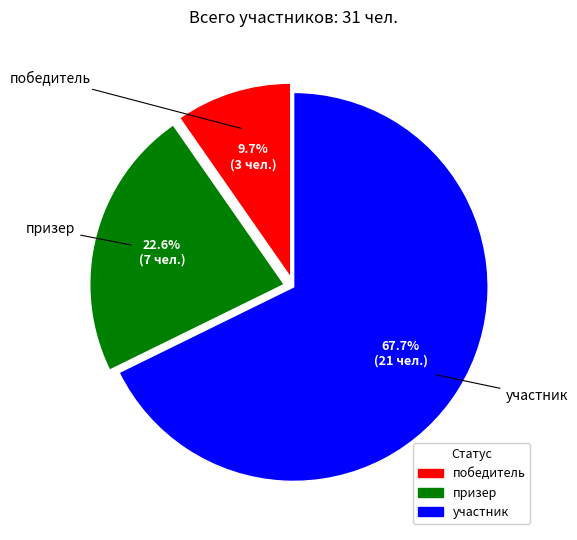

What percentage is the участник slice, to the nearest percent?

68%